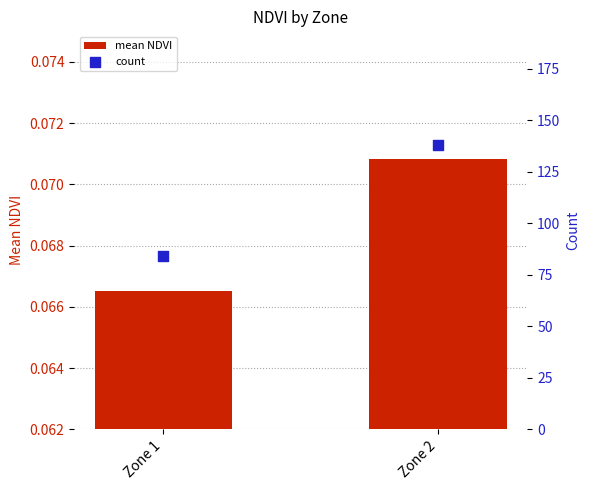

What is the total value across all series at Zone 2?

138.1